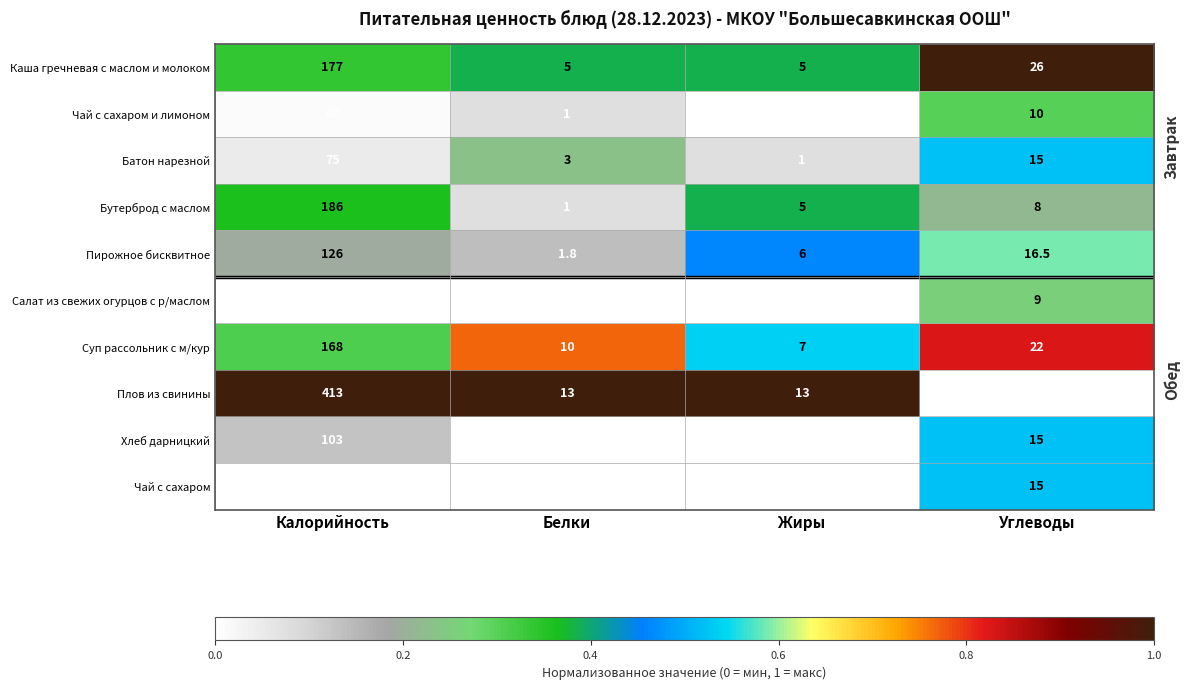

Which series has the largest range (max minus min)?

Плов из свинины